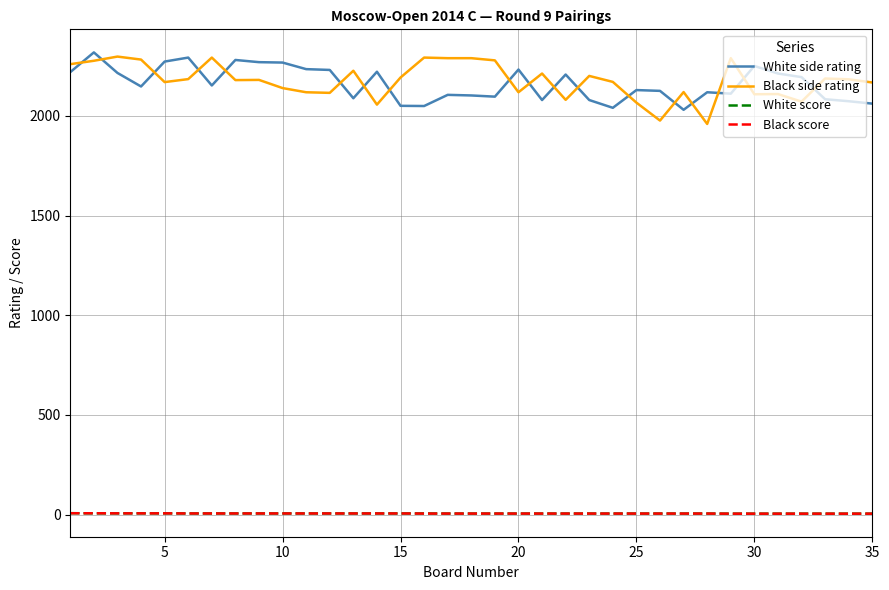

True or false: Black score and White side rating cross at least once.

False